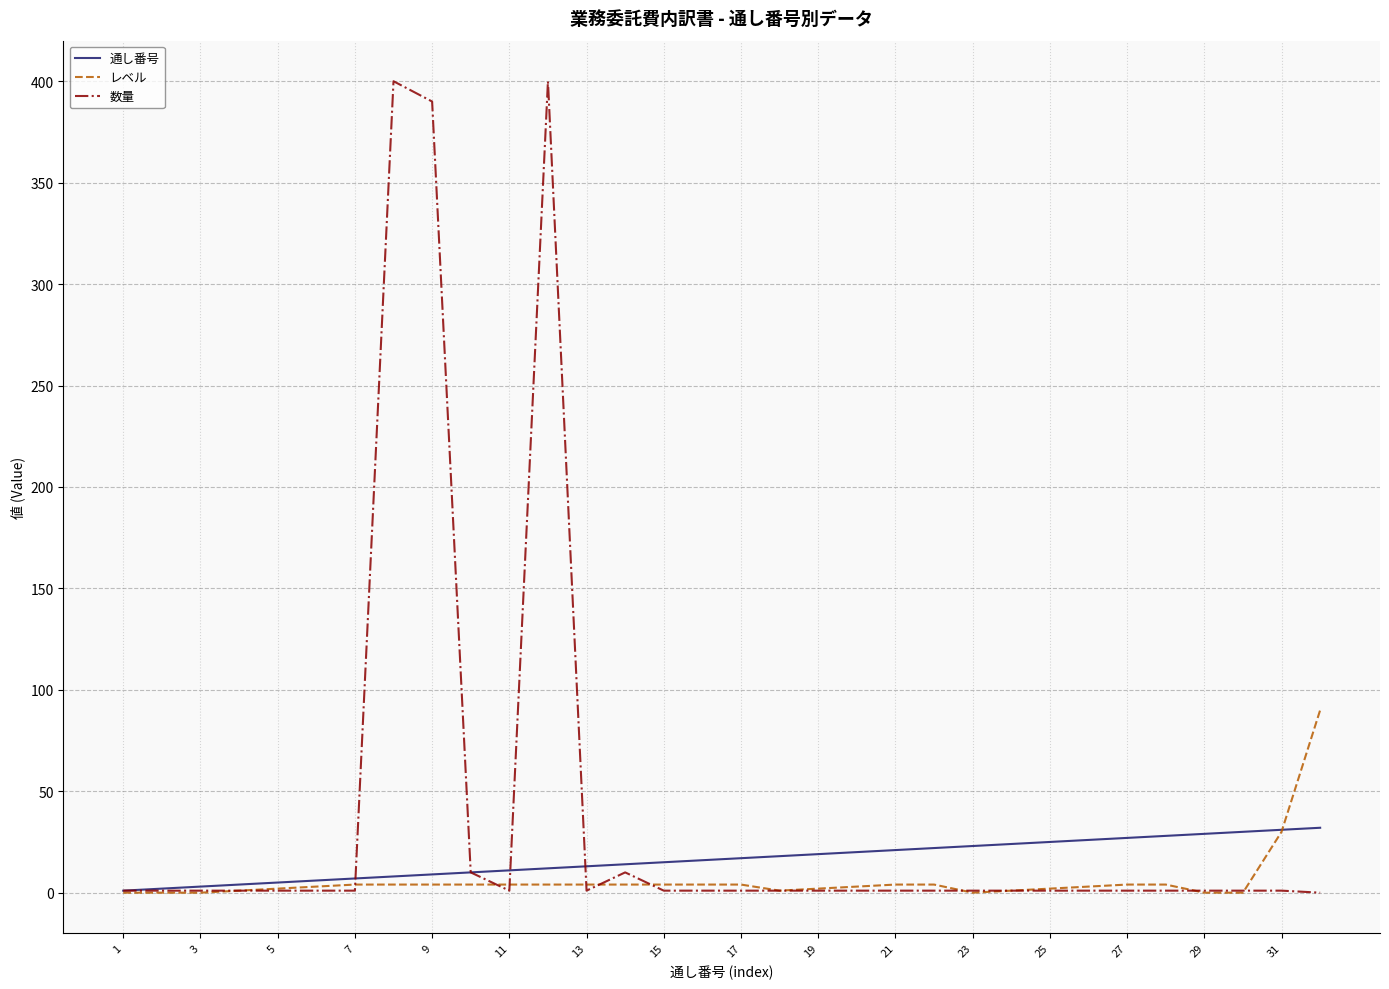

Which series has the largest total across all categories?

数量